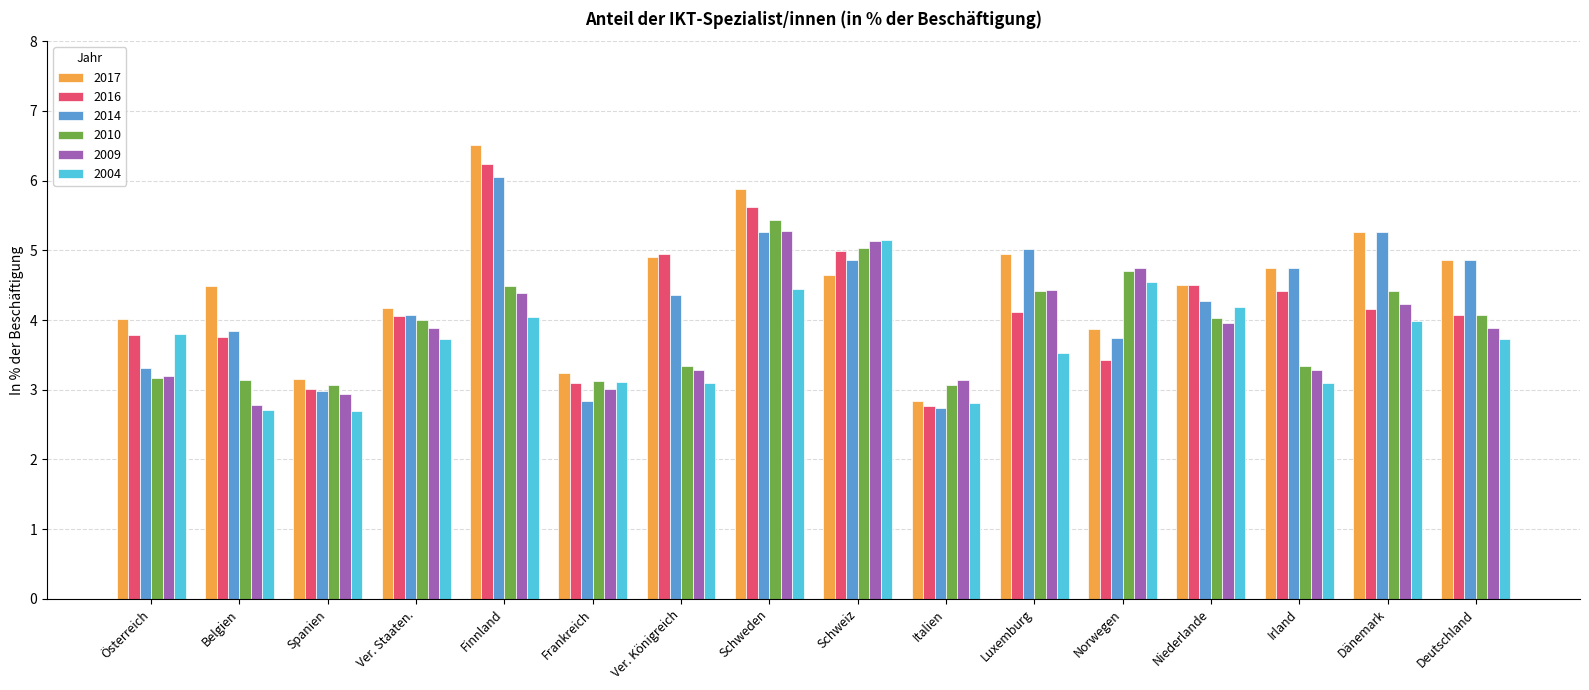

What is the average value of the 2009 series?

3.8